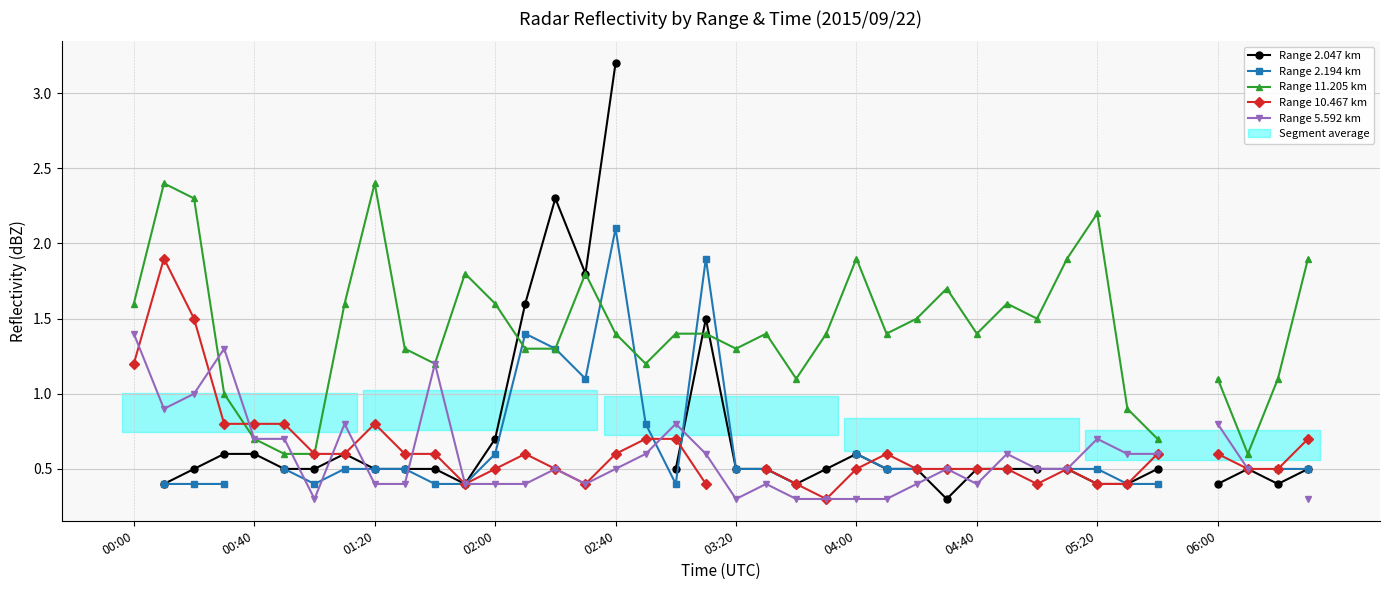

What is the smallest value displayed?

0.3